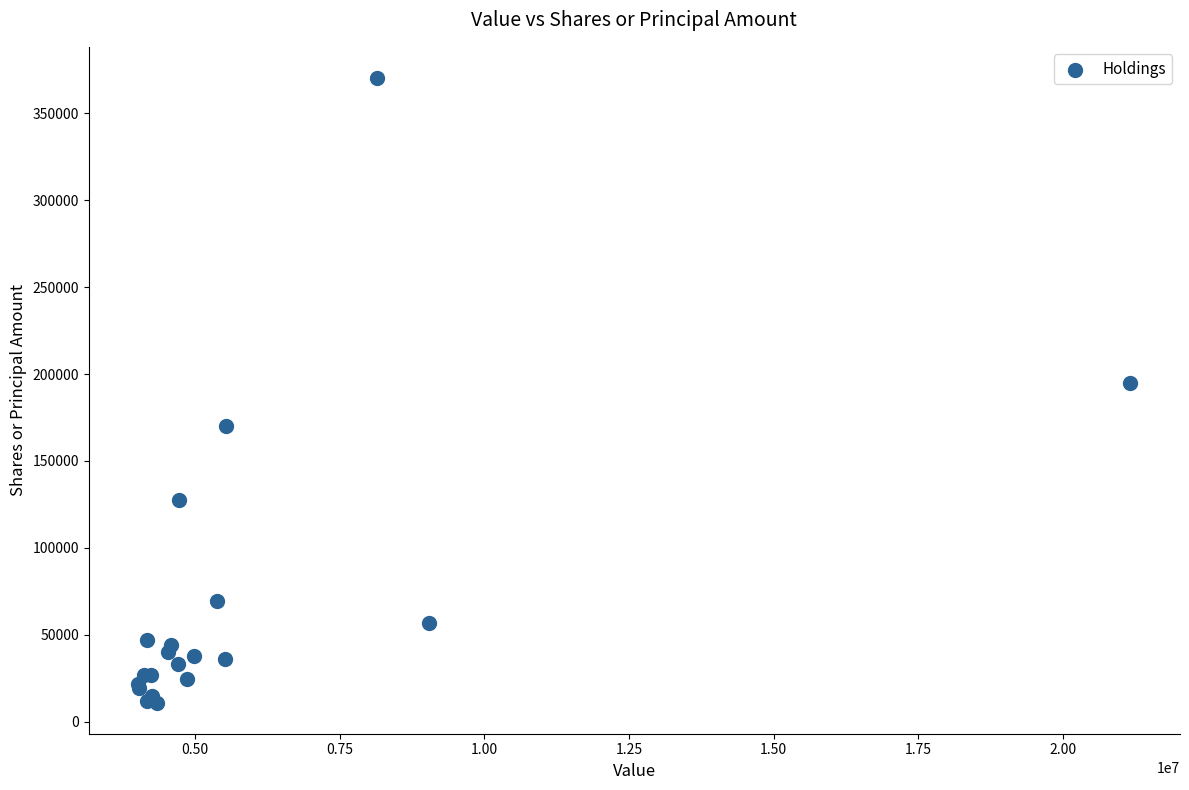

What Y value in the scatter plot is closest to 190653?

194860